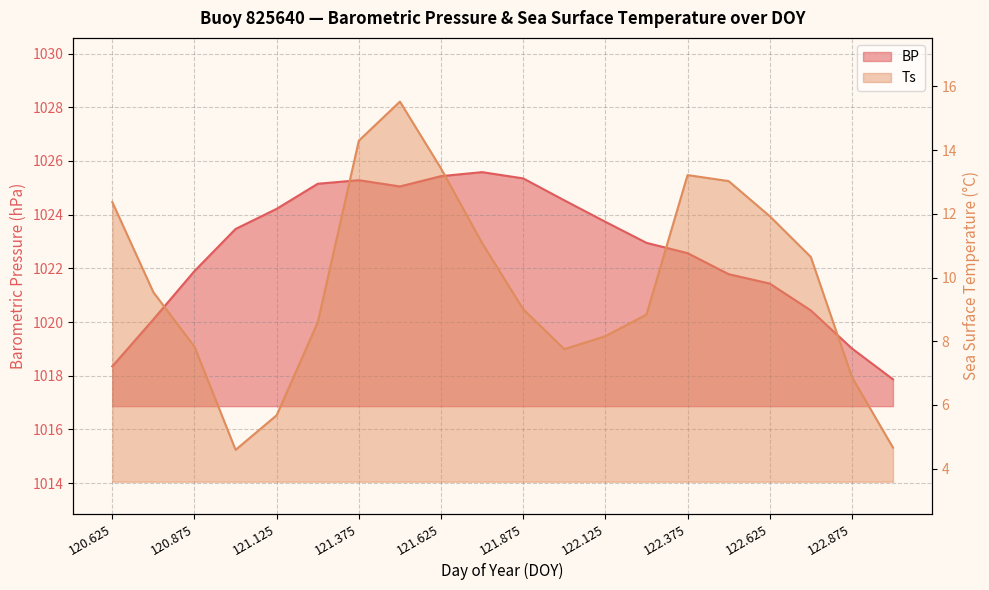

How many interior local peaks does the Ts series have?

2